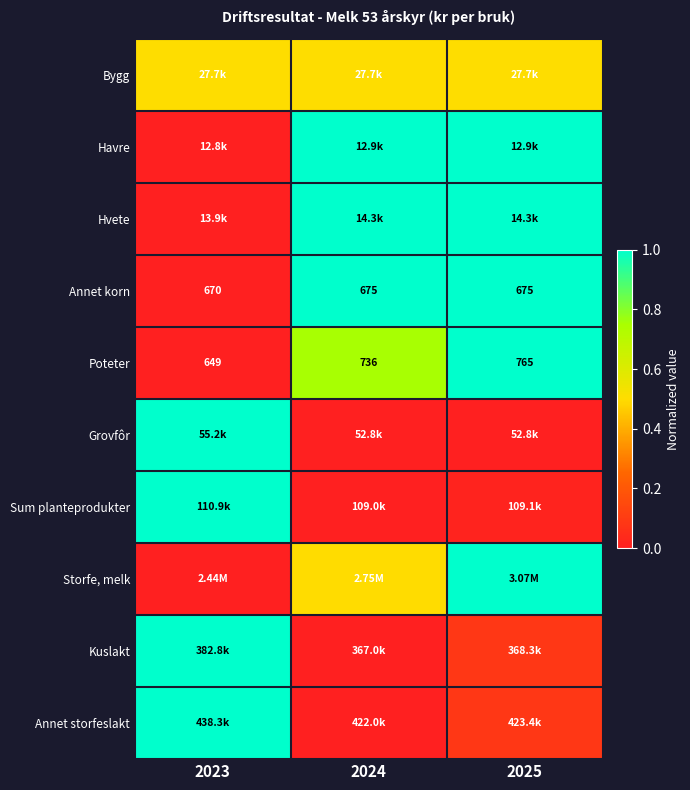

Is it true that Poteter equals 0.8 at 2024?

True